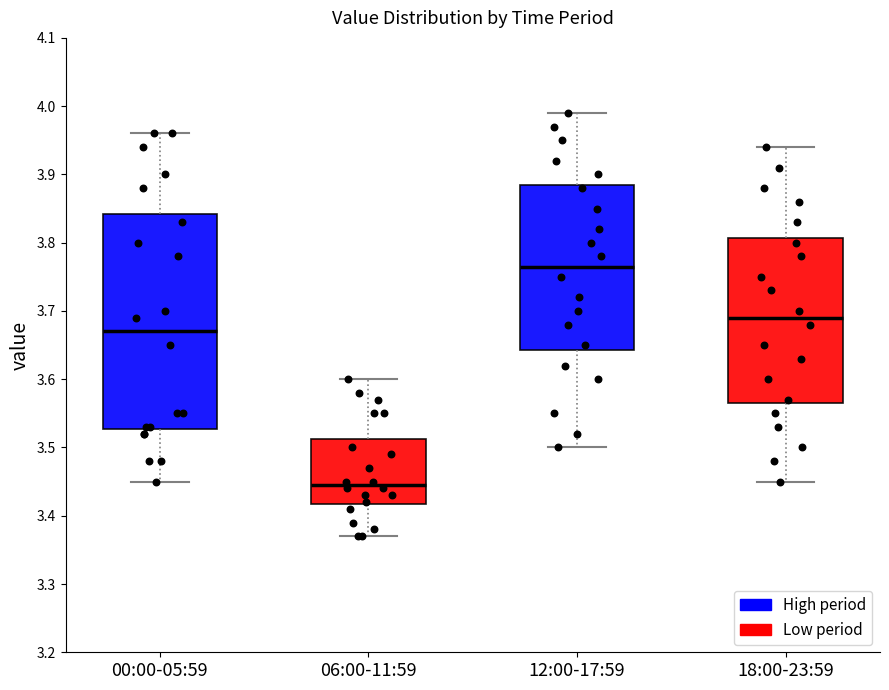

Where is the lower edge of the box for 06:00-11:59 on the y-axis? The values are not printed on the chart, so give them approximately, as read against the axis.

3.42